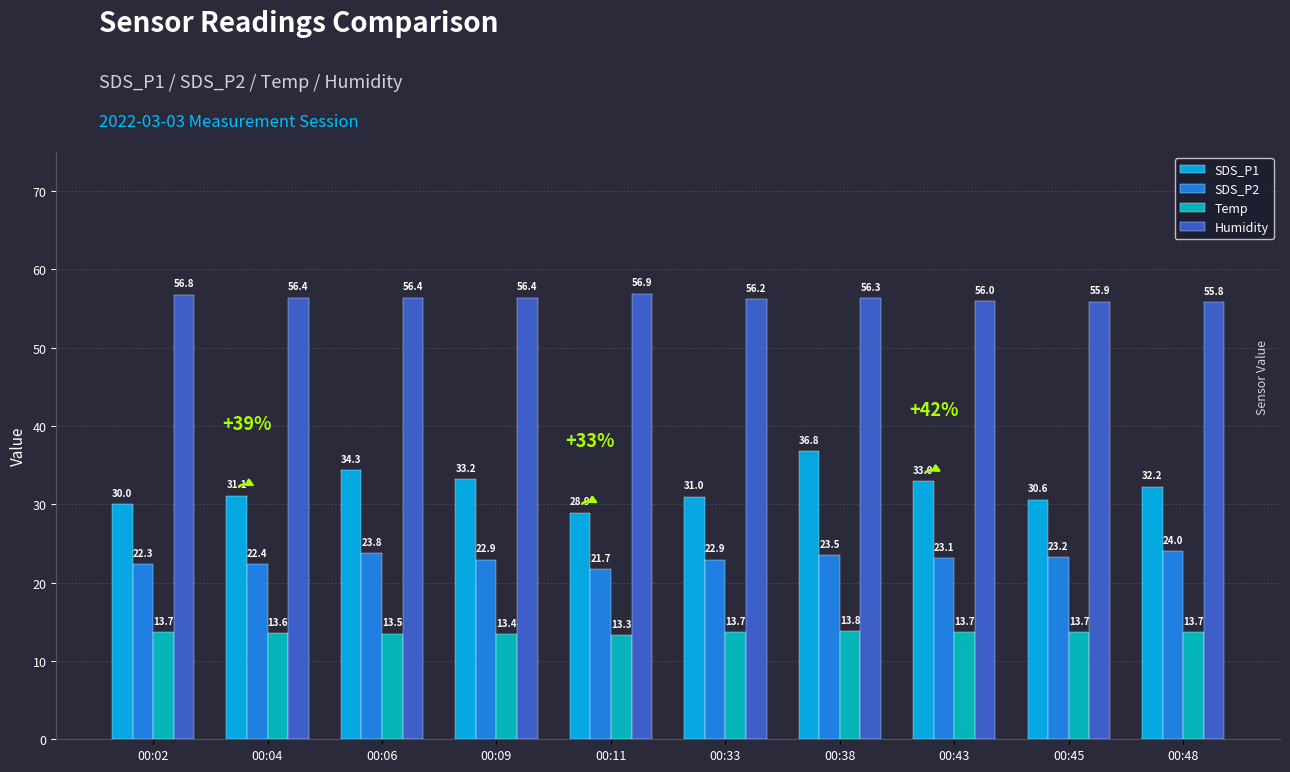

Which series has the largest total across all categories?

Humidity